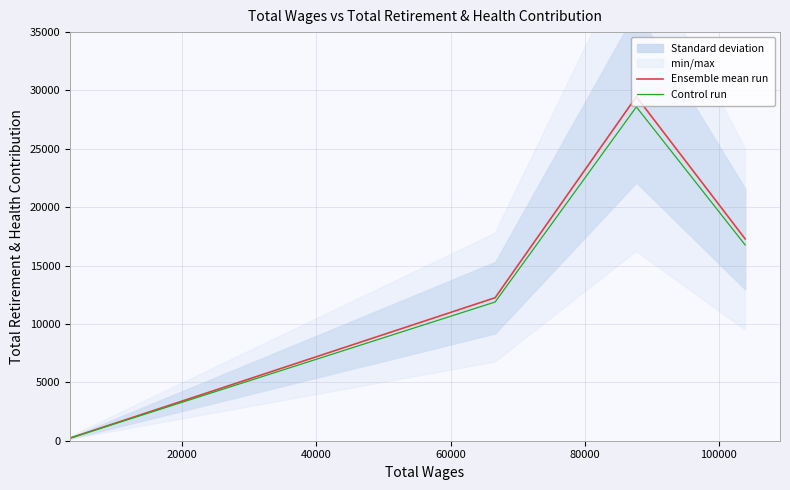

True or false: Control run and Ensemble mean run intersect in this chart.

False